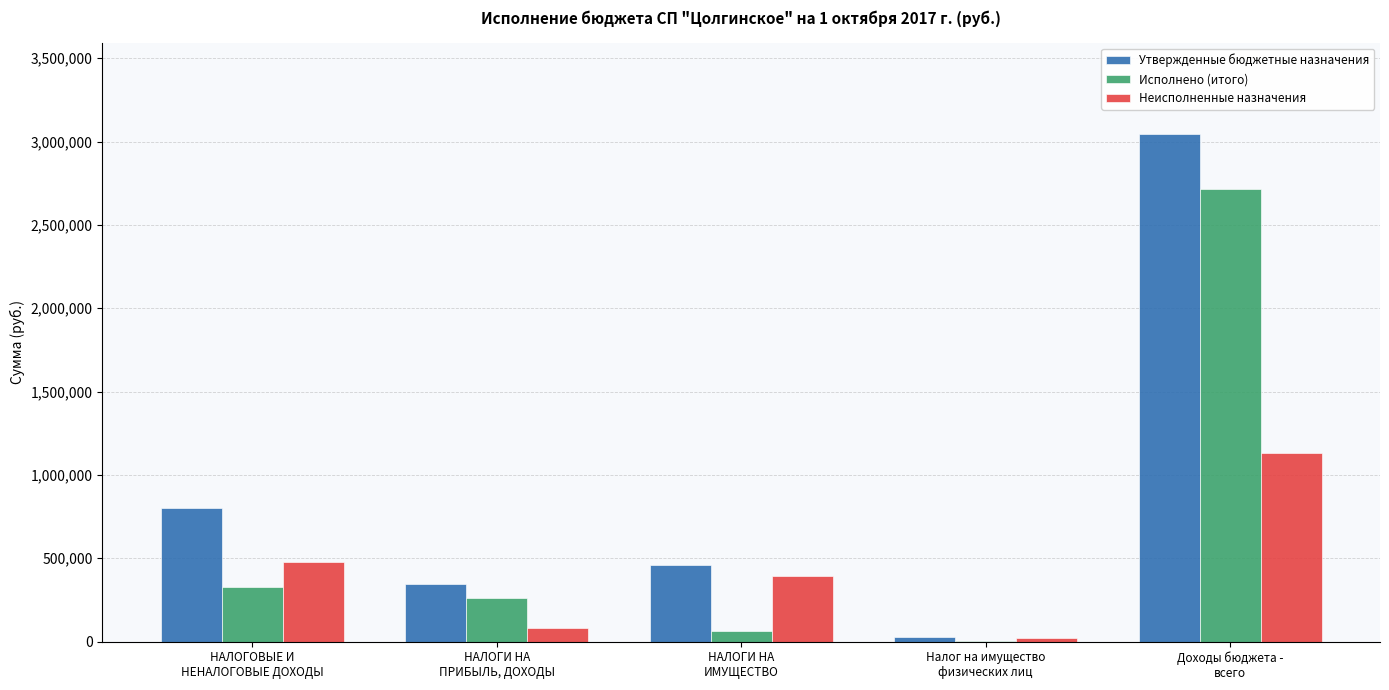

What is the difference between the Неисполненные назначения values at НАЛОГОВЫЕ И
НЕНАЛОГОВЫЕ ДОХОДЫ and Доходы бюджета -
всего?

651900.0